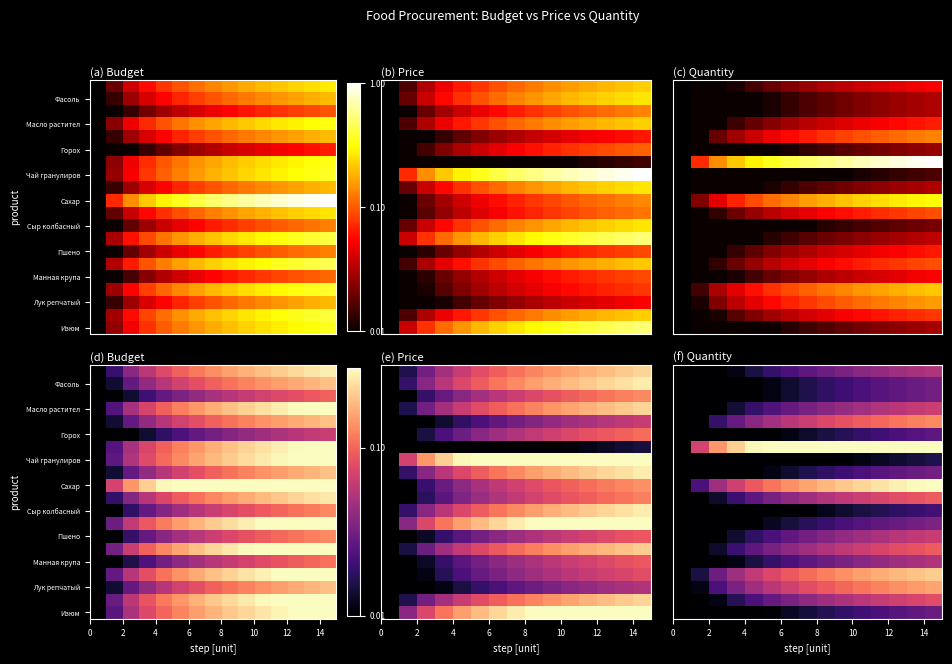

At how many categories does at least one series exceed 0?

14